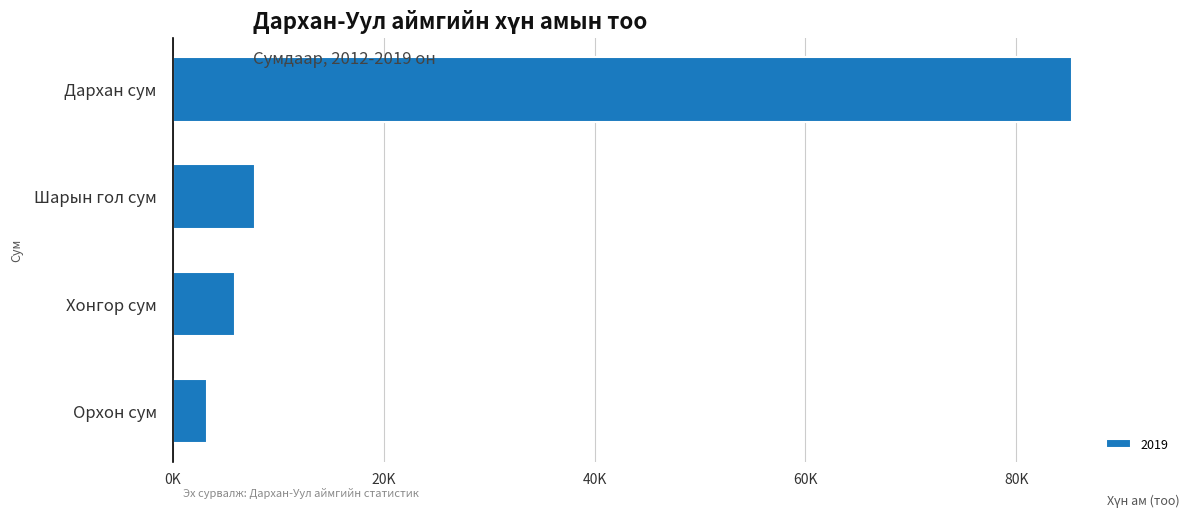

Which category has the highest value across all series?

Дархан сум